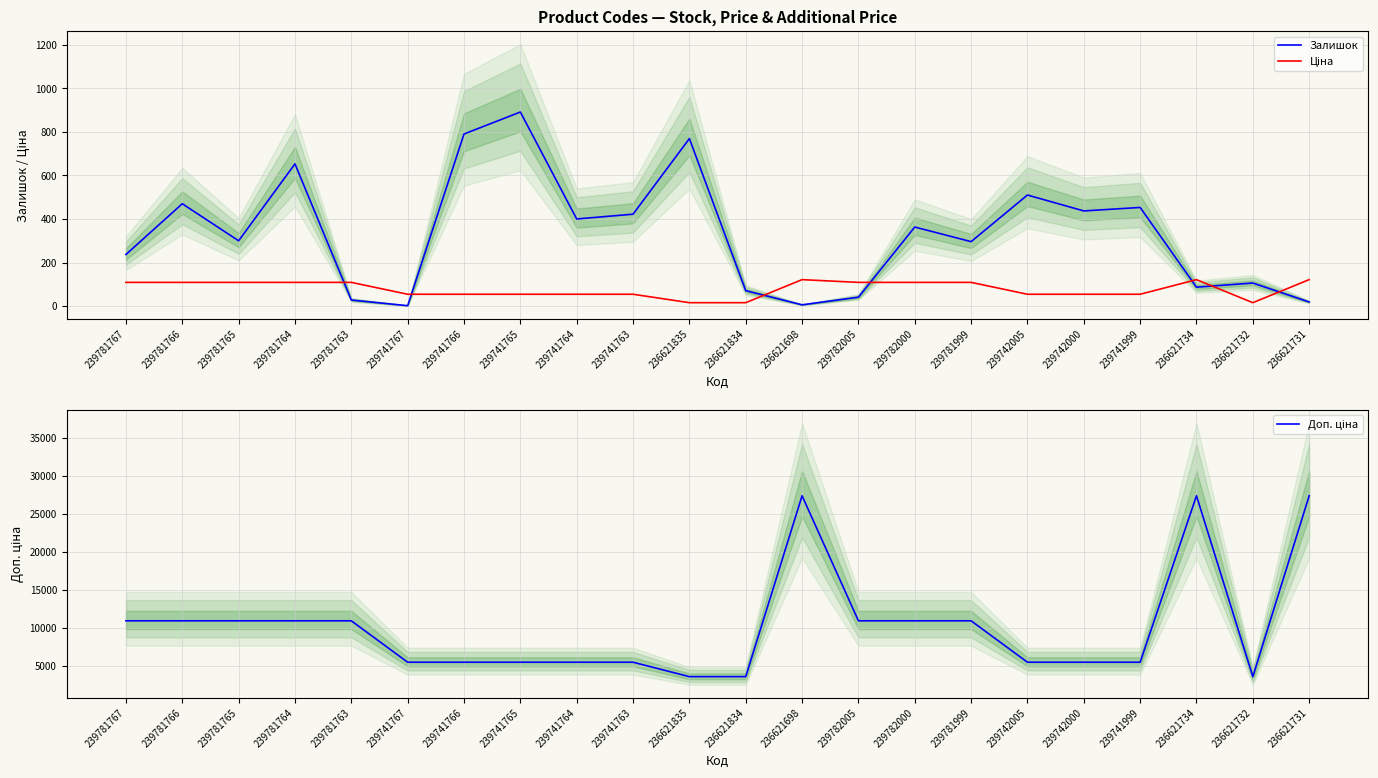

What is the average value of the Доп. ціна series?

10162.9